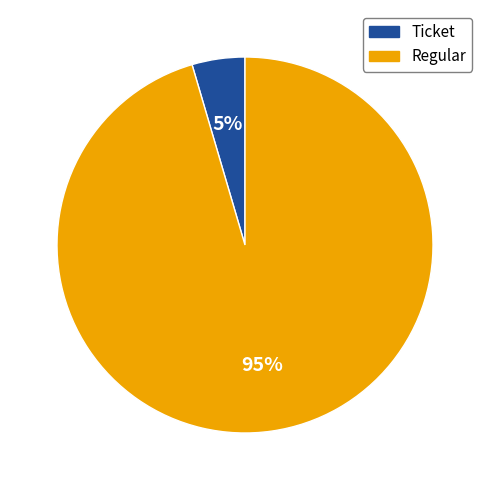

Does any single category account for the majority?

Yes